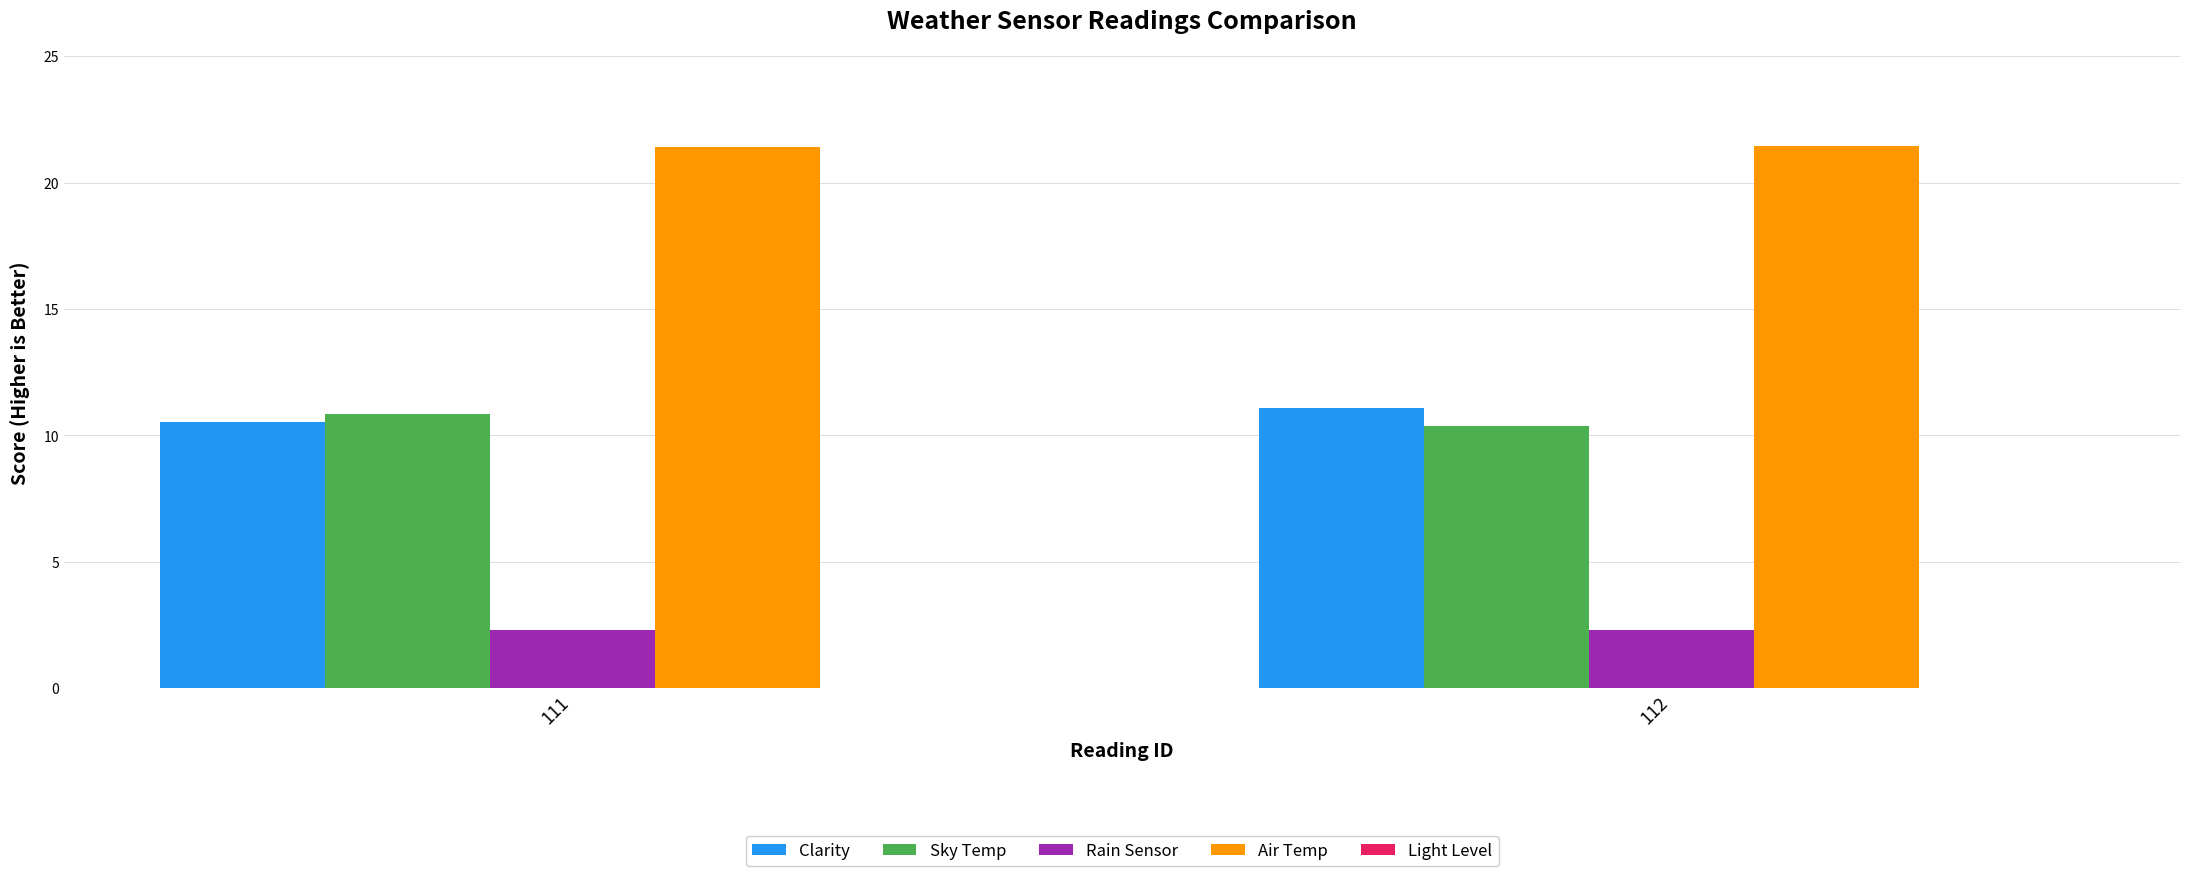

What is the difference between the highest and lowest values at 111?

19.1